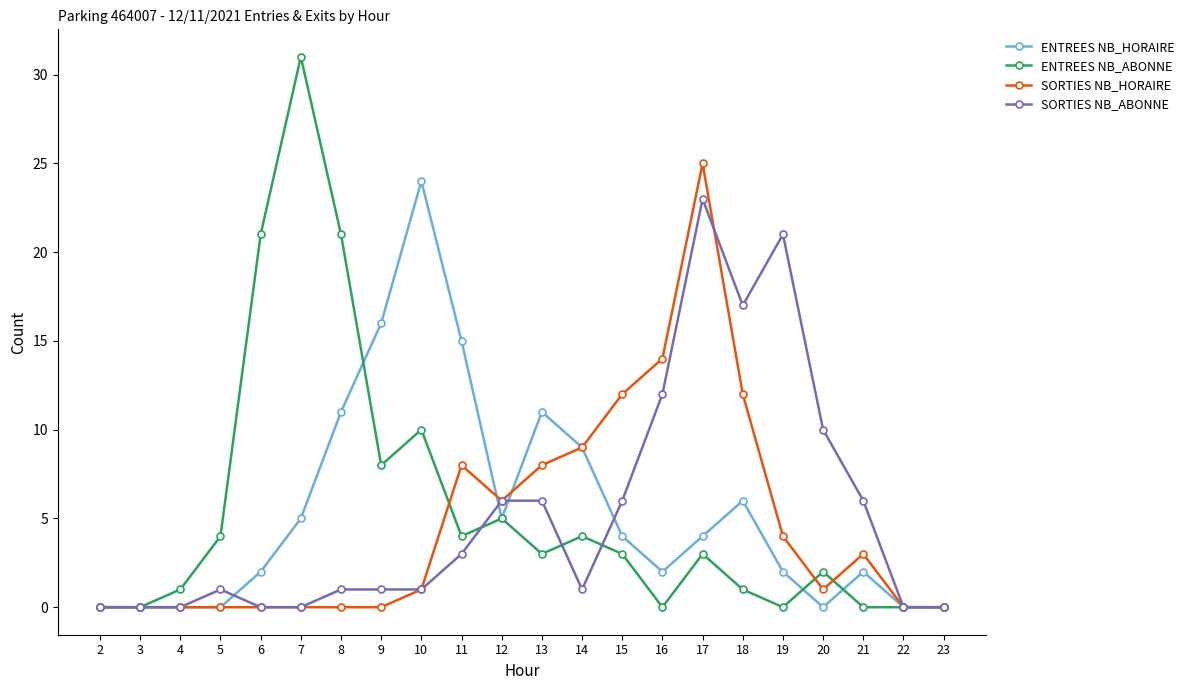

True or false: SORTIES NB_ABONNE has more than 0 points higher than both neighbors.

True